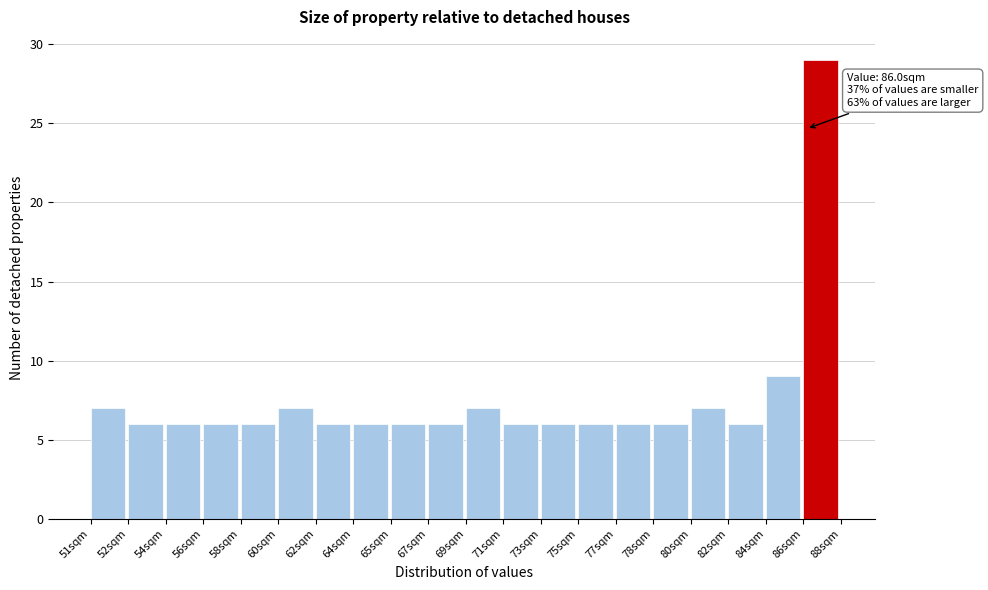

Reading left to right, what are all the values shown in this chart?

51sqm=7	52sqm=6	54sqm=6	56sqm=6	58sqm=6	60sqm=7	62sqm=6	64sqm=6	65sqm=6	67sqm=6	69sqm=7	71sqm=6	73sqm=6	75sqm=6	77sqm=6	78sqm=6	80sqm=7	82sqm=6	84sqm=9	86sqm=29